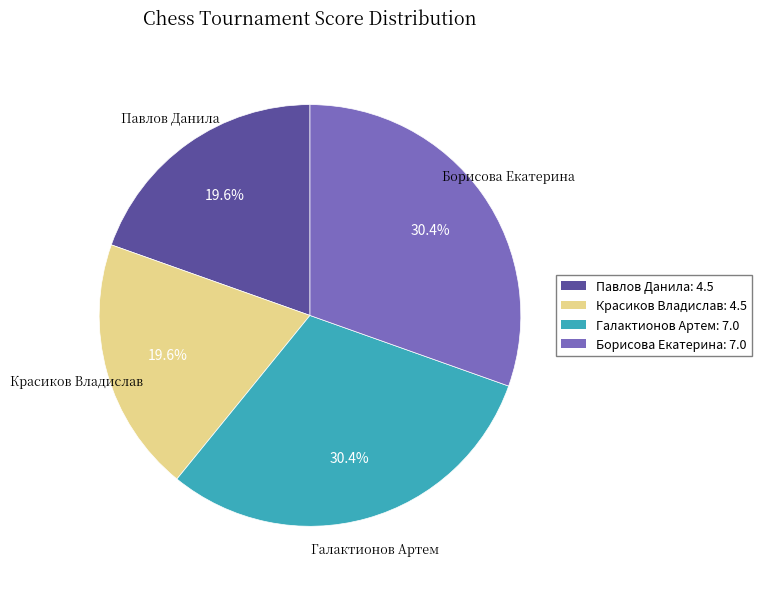

Does Галактионов Артем represent more than half of the total?

No